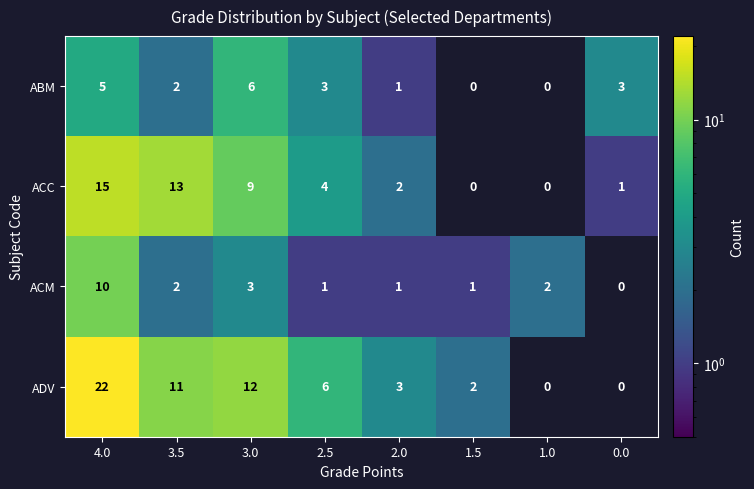

Which series changed the most between 1.5 and 1.0?

ADV